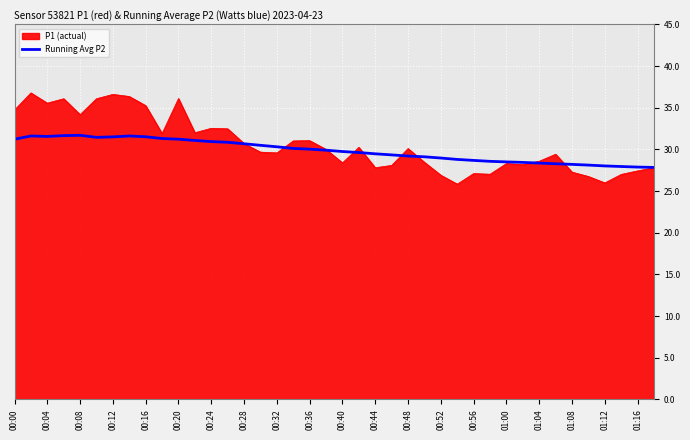

What is the maximum value shown in the chart?

36.8